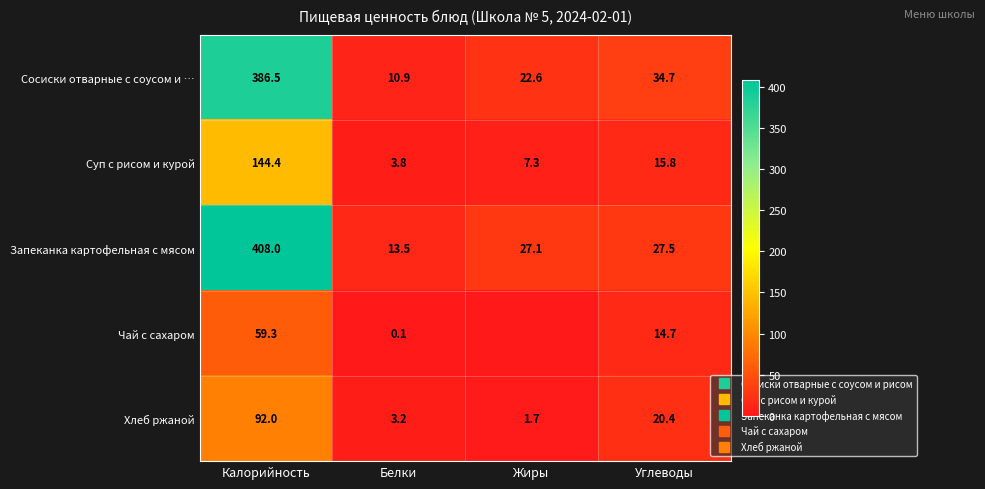

Is it true that Сосиски отварные с соусом и … equals 22.6 at Жиры?

True